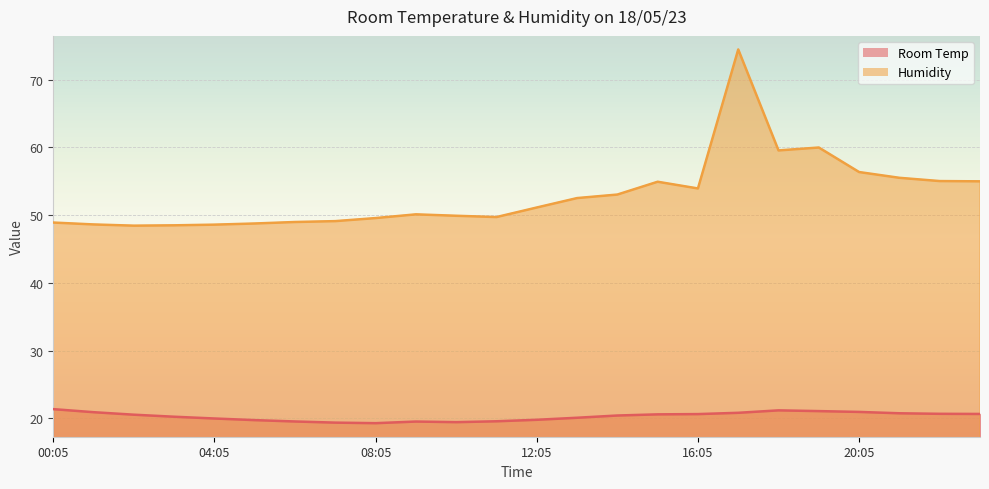

At 04:05, list the series in order from largest to smallest.

Humidity, Room Temp